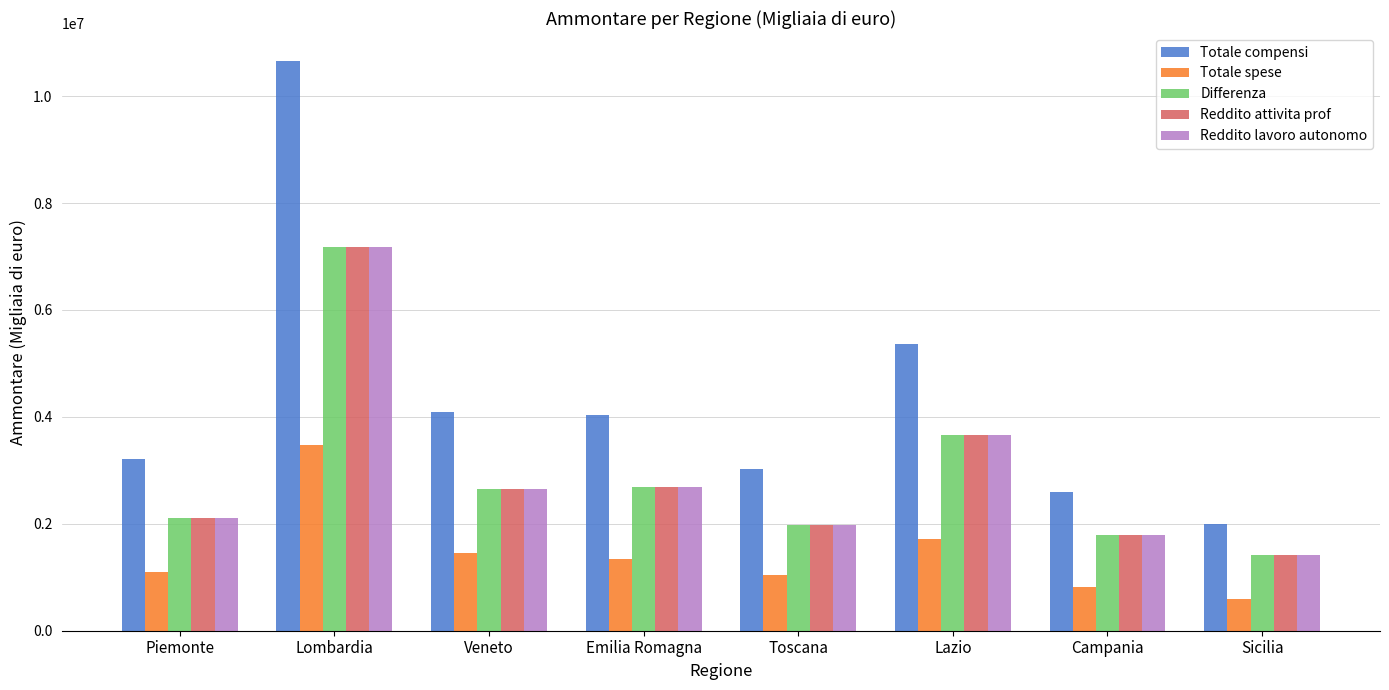

Between Emilia Romagna and Toscana, which series saw the biggest shift?

Totale compensi